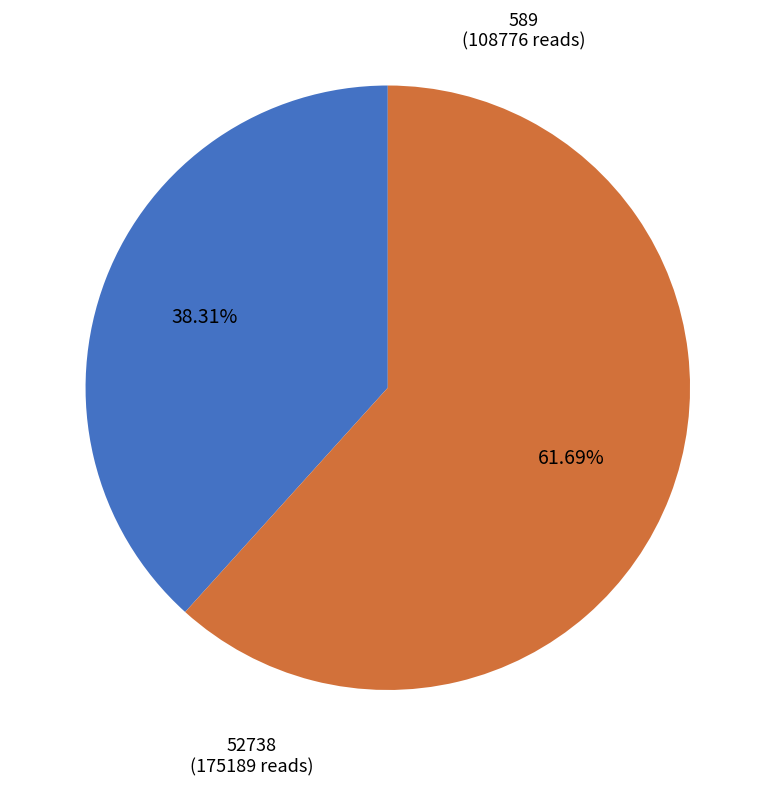

Is there a majority slice in this chart?

Yes